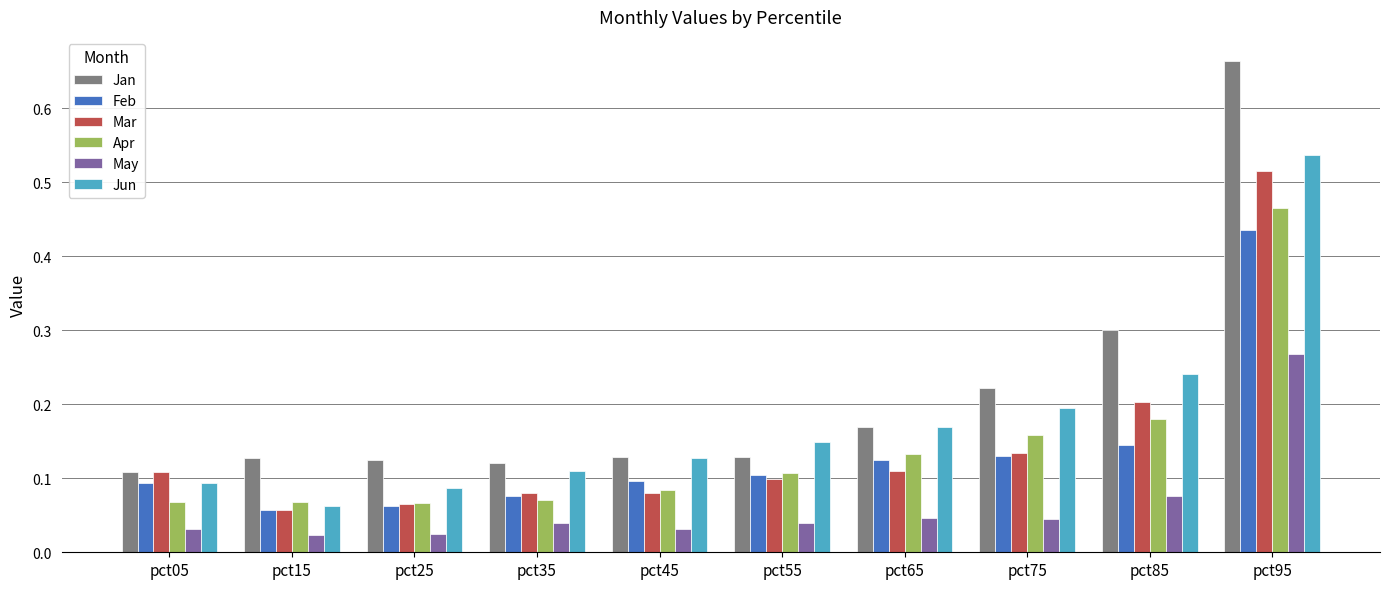

At how many categories does at least one series exceed 0?

10